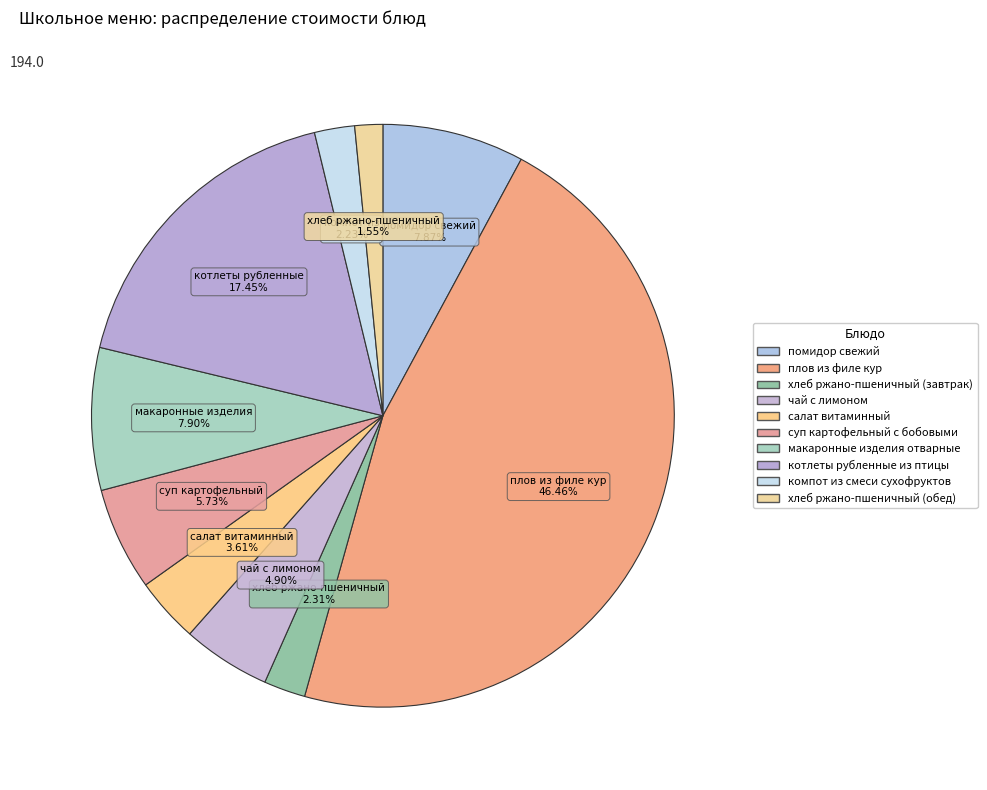

Is плов из филе кур the majority of the pie?

No